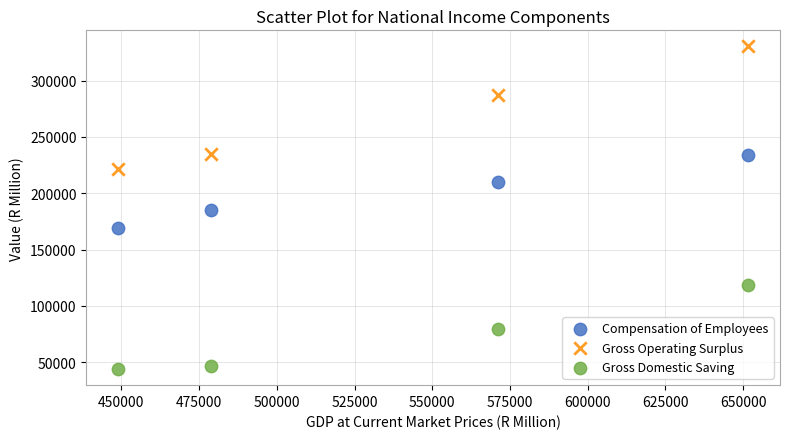

Which series has the widest spread of Y values?

Gross Operating Surplus